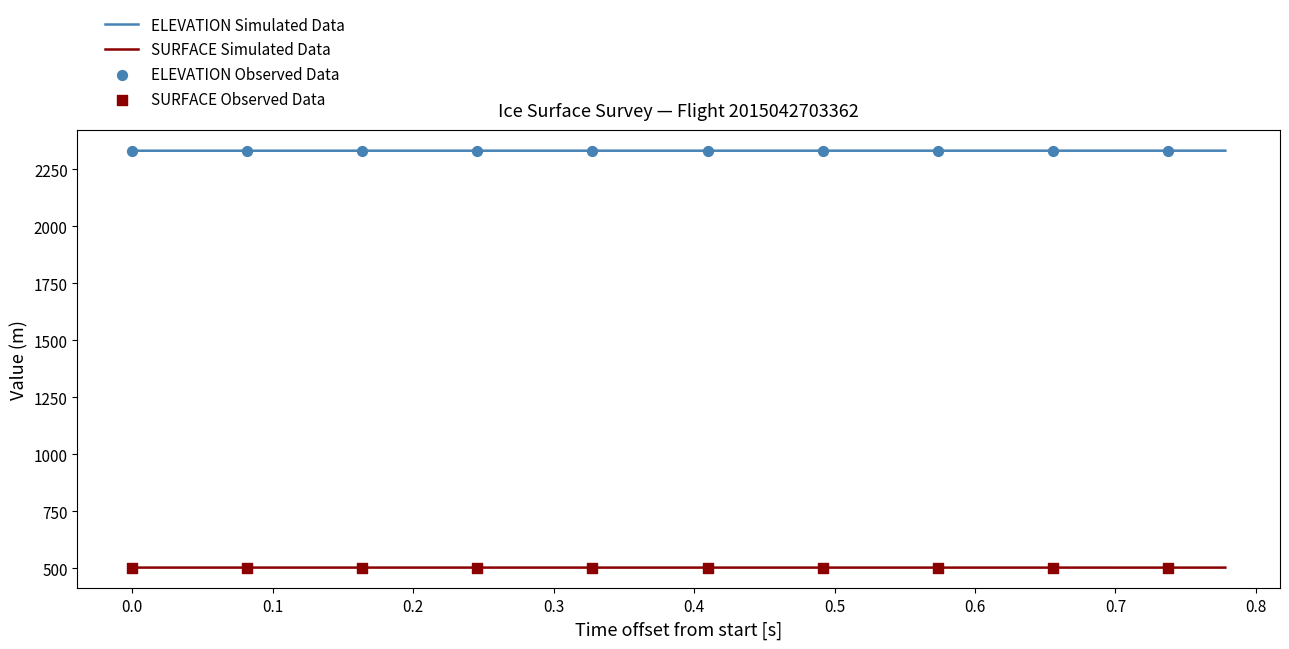

Which series has the largest total across all categories?

ELEVATION Simulated Data